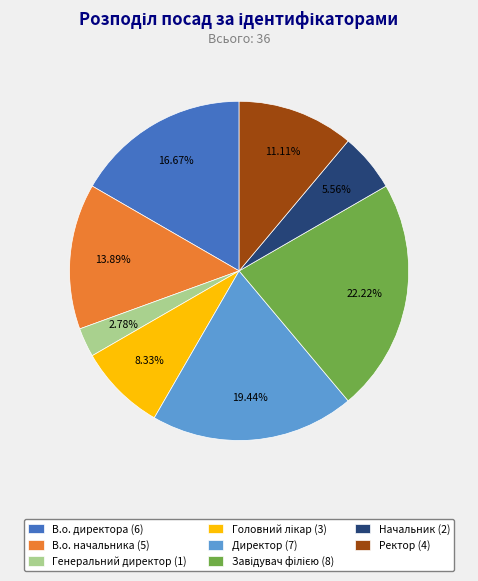

What is the ratio of the value at Ректор to the value at Директор?

0.6